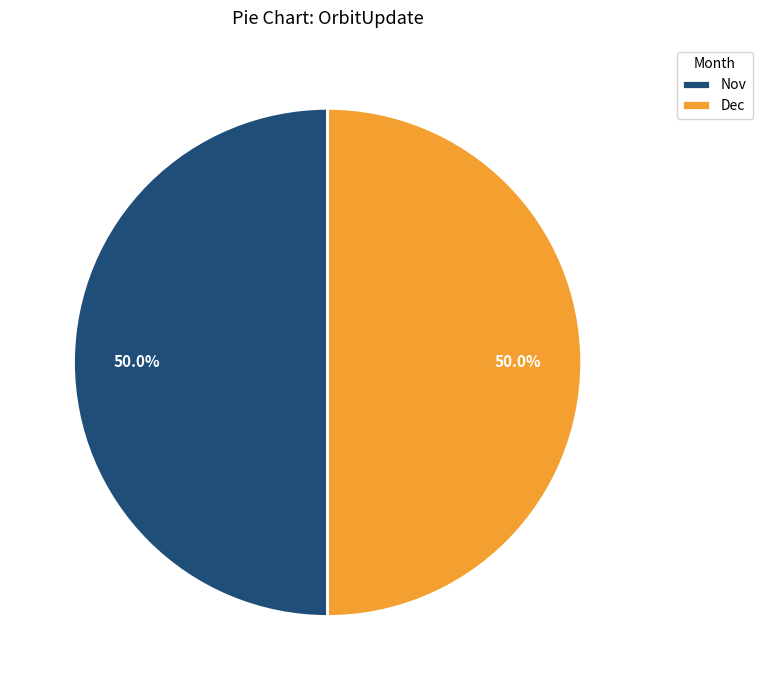

How many slices are in this pie chart?

2